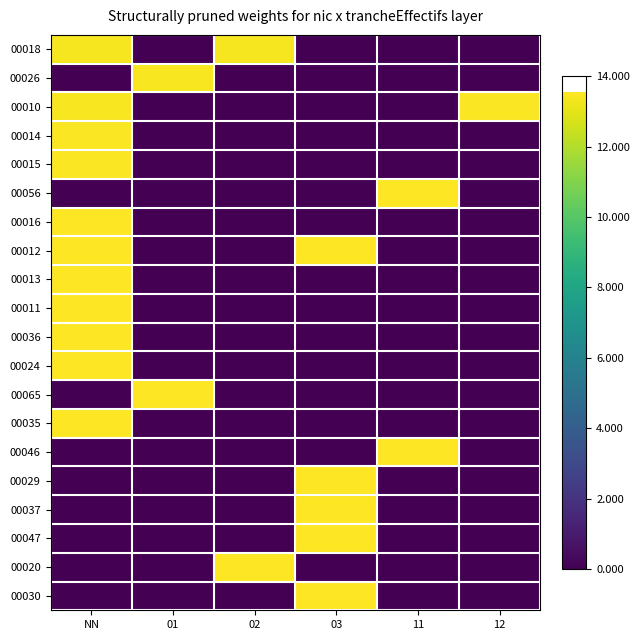

Reading left to right, what are all the values shown in this chart?

00018: NN=13.3	01=0.0	02=13.3	03=0.0	11=0.0	12=0.0
00026: NN=0.0	01=13.4	02=0.0	03=0.0	11=0.0	12=0.0
00010: NN=13.4	01=0.0	02=0.0	03=0.0	11=0.0	12=13.5
00014: NN=13.5	01=0.0	02=0.0	03=0.0	11=0.0	12=0.0
00015: NN=13.5	01=0.0	02=0.0	03=0.0	11=0.0	12=0.0
00056: NN=0.0	01=0.0	02=0.0	03=0.0	11=13.5	12=0.0
00016: NN=13.5	01=0.0	02=0.0	03=0.0	11=0.0	12=0.0
00012: NN=13.5	01=0.0	02=0.0	03=13.5	11=0.0	12=0.0
00013: NN=13.5	01=0.0	02=0.0	03=0.0	11=0.0	12=0.0
00011: NN=13.5	01=0.0	02=0.0	03=0.0	11=0.0	12=0.0
00036: NN=13.5	01=0.0	02=0.0	03=0.0	11=0.0	12=0.0
00024: NN=13.5	01=0.0	02=0.0	03=0.0	11=0.0	12=0.0
00065: NN=0.0	01=13.5	02=0.0	03=0.0	11=0.0	12=0.0
00035: NN=13.5	01=0.0	02=0.0	03=0.0	11=0.0	12=0.0
00046: NN=0.0	01=0.0	02=0.0	03=0.0	11=13.5	12=0.0
00029: NN=0.0	01=0.0	02=0.0	03=13.5	11=0.0	12=0.0
00037: NN=0.0	01=0.0	02=0.0	03=13.5	11=0.0	12=0.0
00047: NN=0.0	01=0.0	02=0.0	03=13.5	11=0.0	12=0.0
00020: NN=0.0	01=0.0	02=13.5	03=0.0	11=0.0	12=0.0
00030: NN=0.0	01=0.0	02=0.0	03=13.5	11=0.0	12=0.0